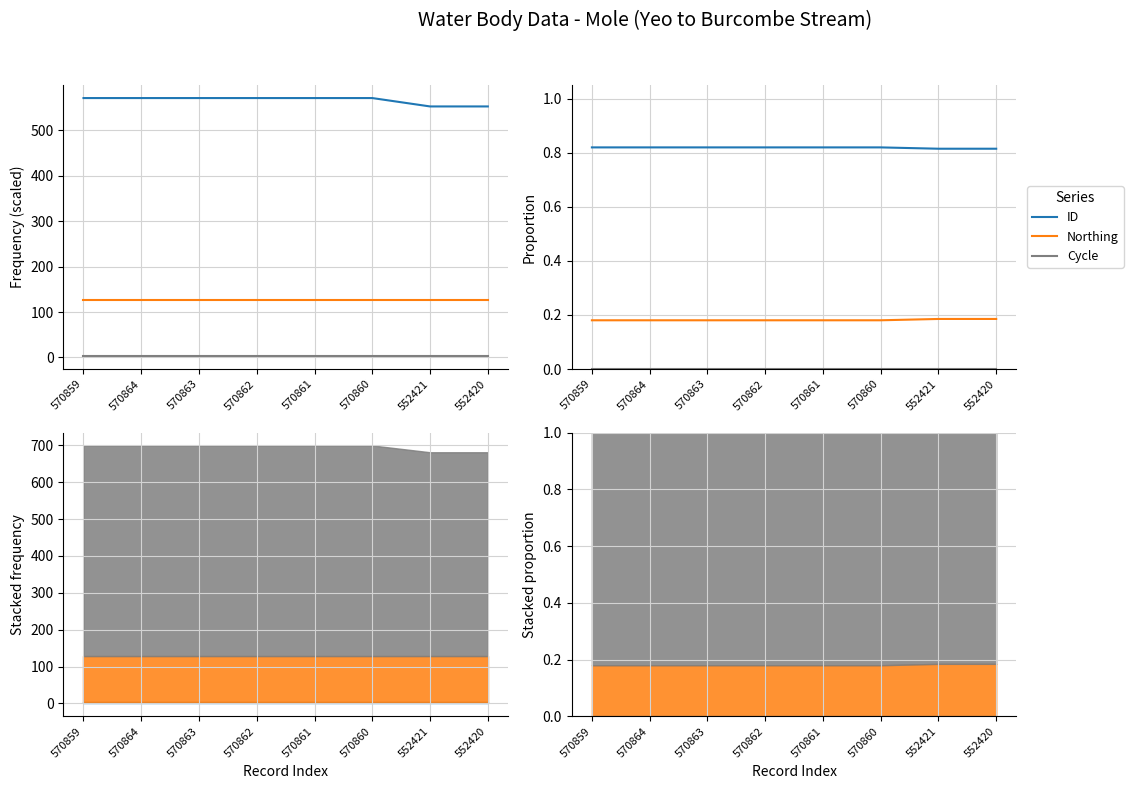

Reading left to right, transcribe all the data shown in this chart.

ID (×1000): 570.9	570.9	570.9	570.9	570.9	570.9	552.4	552.4
Northing (×1000): 125.5	125.5	125.5	125.5	125.5	125.5	125.5	125.5
Cycle: 0.0	0.0	0.0	0.0	0.0	0.0	0.0	0.0
ID: 0.8	0.8	0.8	0.8	0.8	0.8	0.8	0.8
Northing: 0.2	0.2	0.2	0.2	0.2	0.2	0.2	0.2